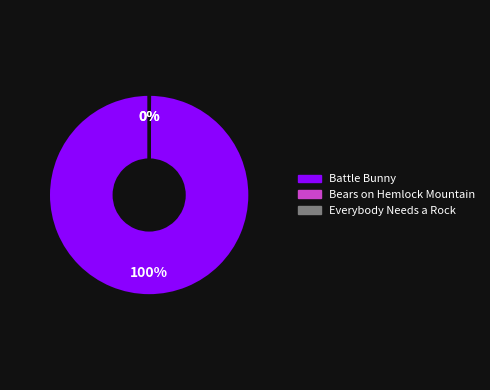

Is there any slice that represents more than half of the pie?

Yes